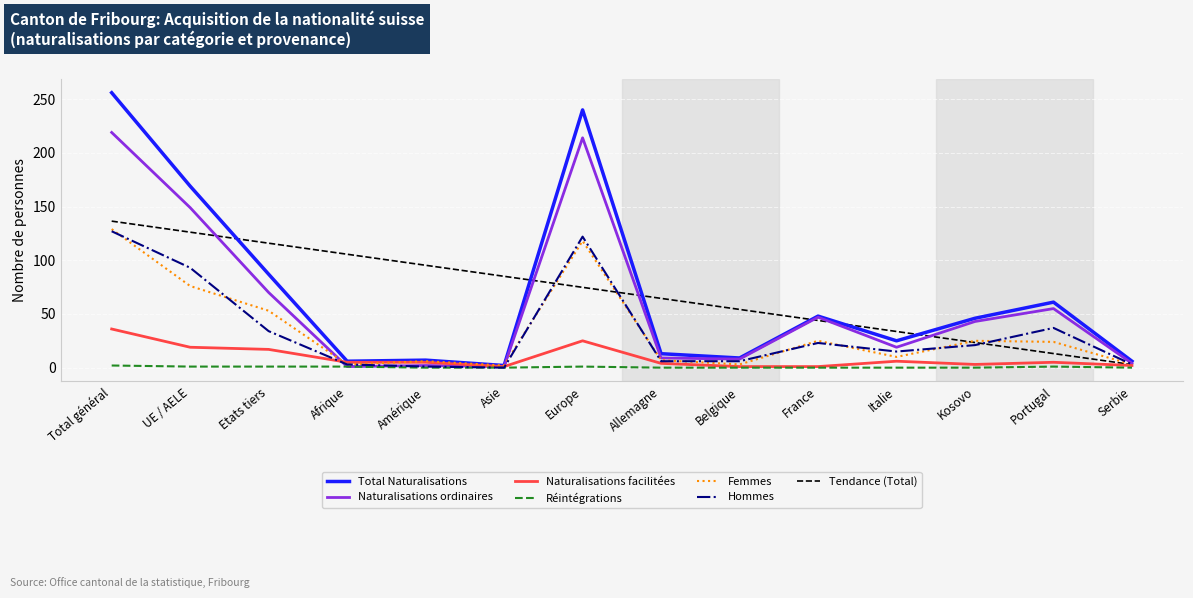

Is it true that Femmes equals 201.5 at Total général?

False